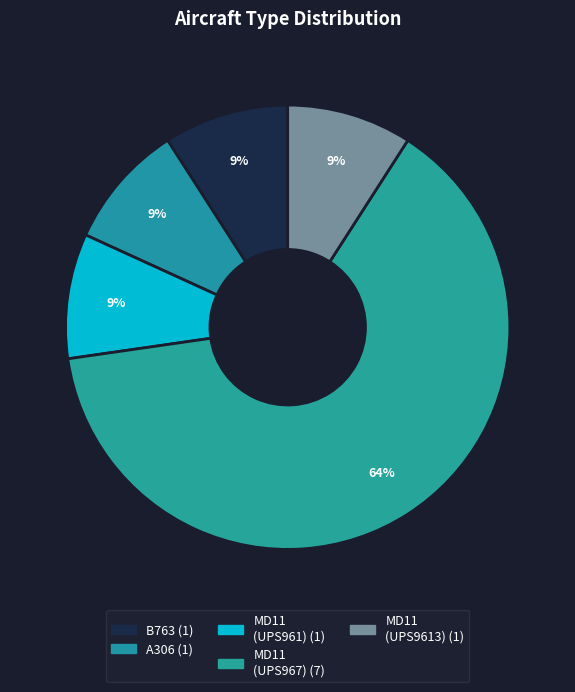

How many segments does this pie chart have?

5